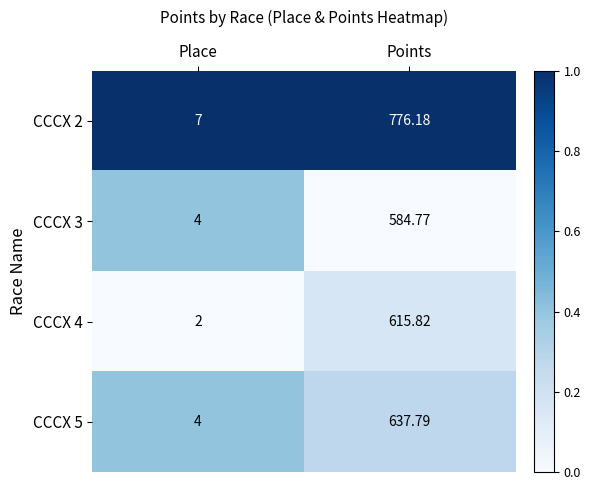

Count the number of data series in this chart.

4